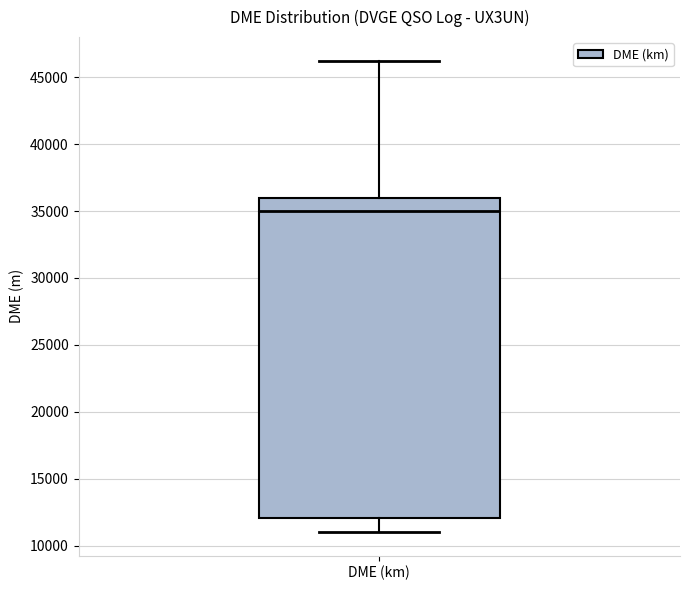

Where does the lower whisker of the box for DME (km) end on the y-axis? The values are not printed on the chart, so give them approximately, as read against the axis.

11000